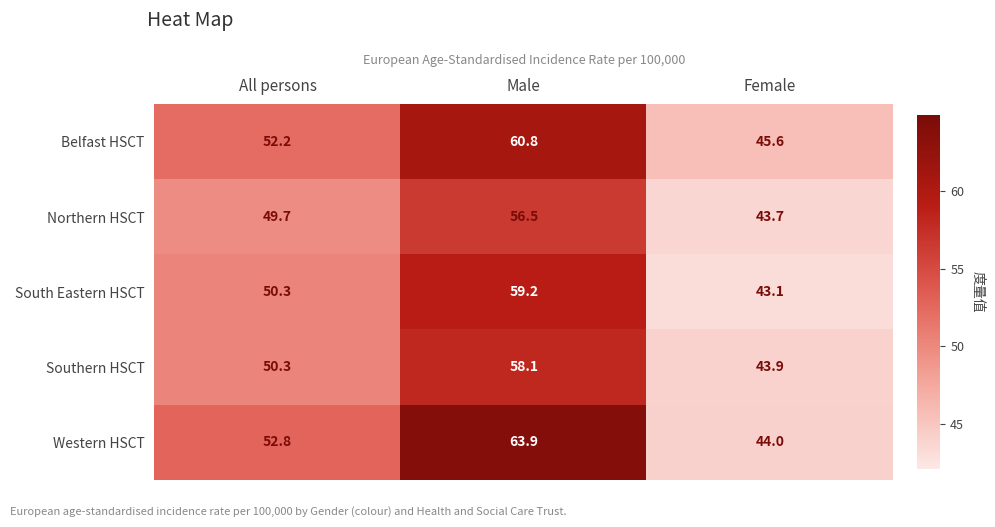

What is the sum of the South Eastern HSCT values at Male and All persons?

109.5